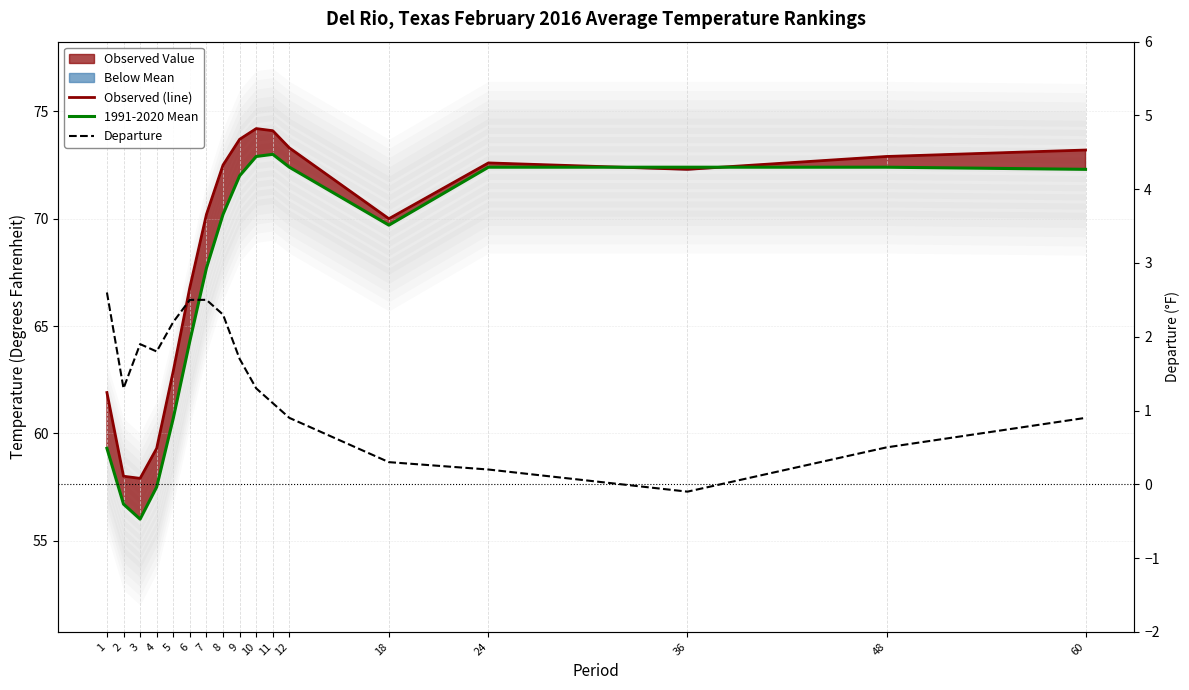

In 1991-2020 Mean, how many points are higher than both neighbors (excluding endpoints)?

1